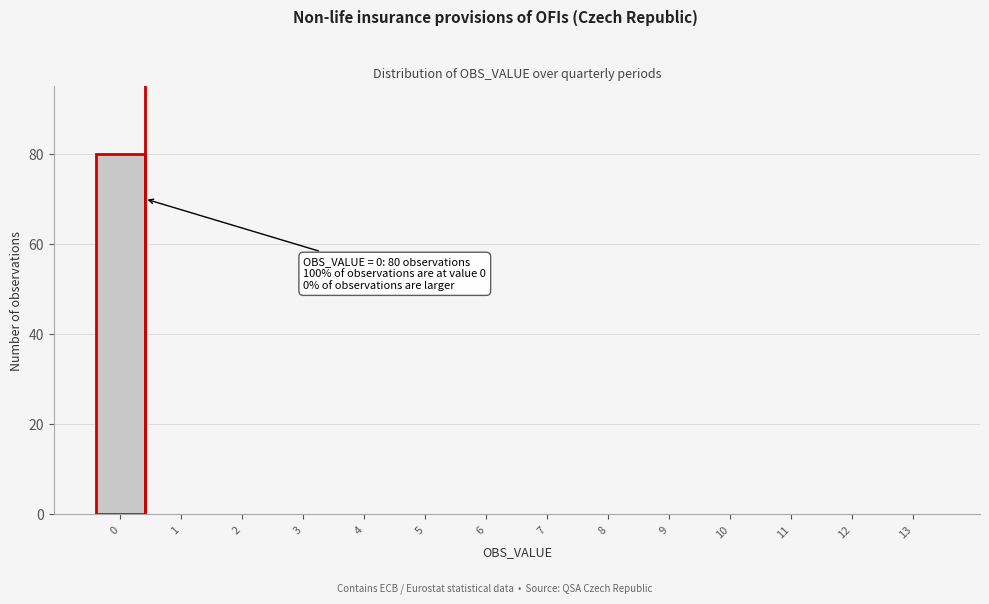

Reading right to left, what are all the values shown in this chart?

13=0	12=0	11=0	10=0	9=0	8=0	7=0	6=0	5=0	4=0	3=0	2=0	1=0	0=80